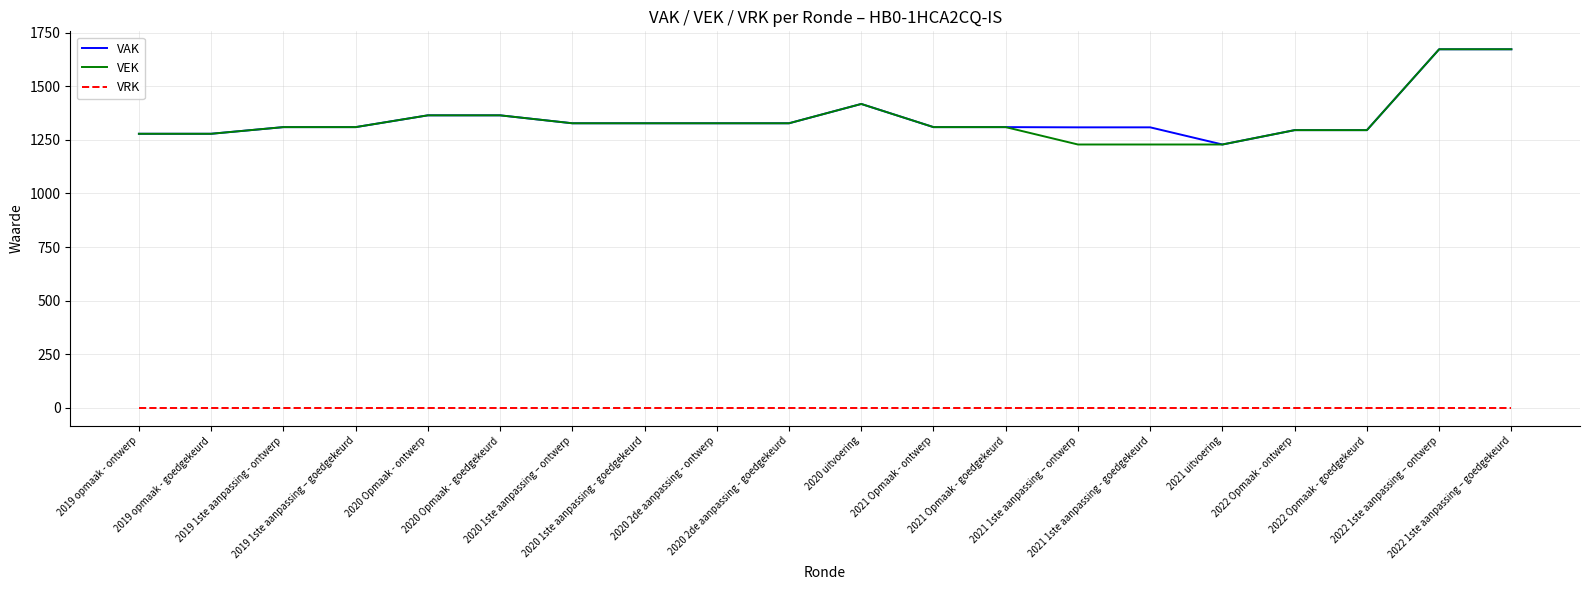

What position from the right is 2022 1ste aanpassing – ontwerp?

2